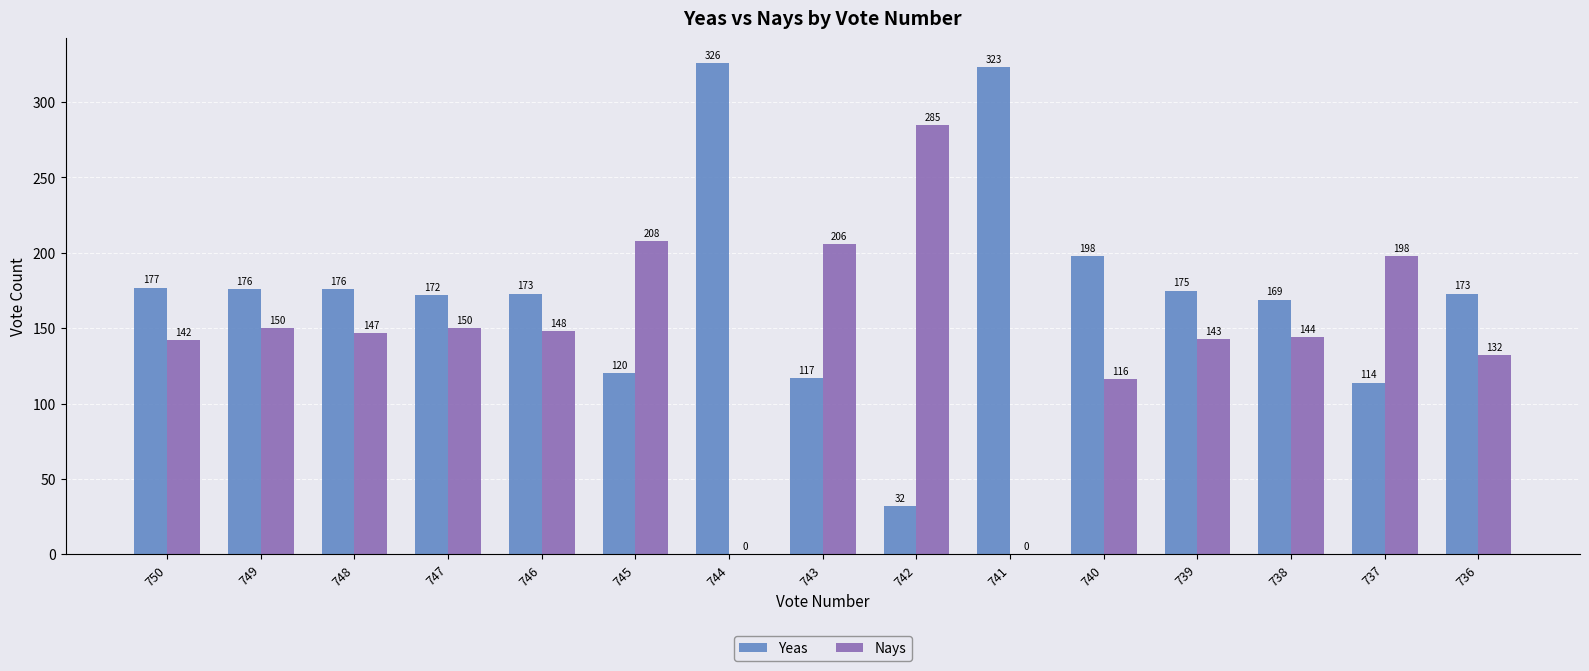

What are all the series names shown in the legend?

Yeas, Nays